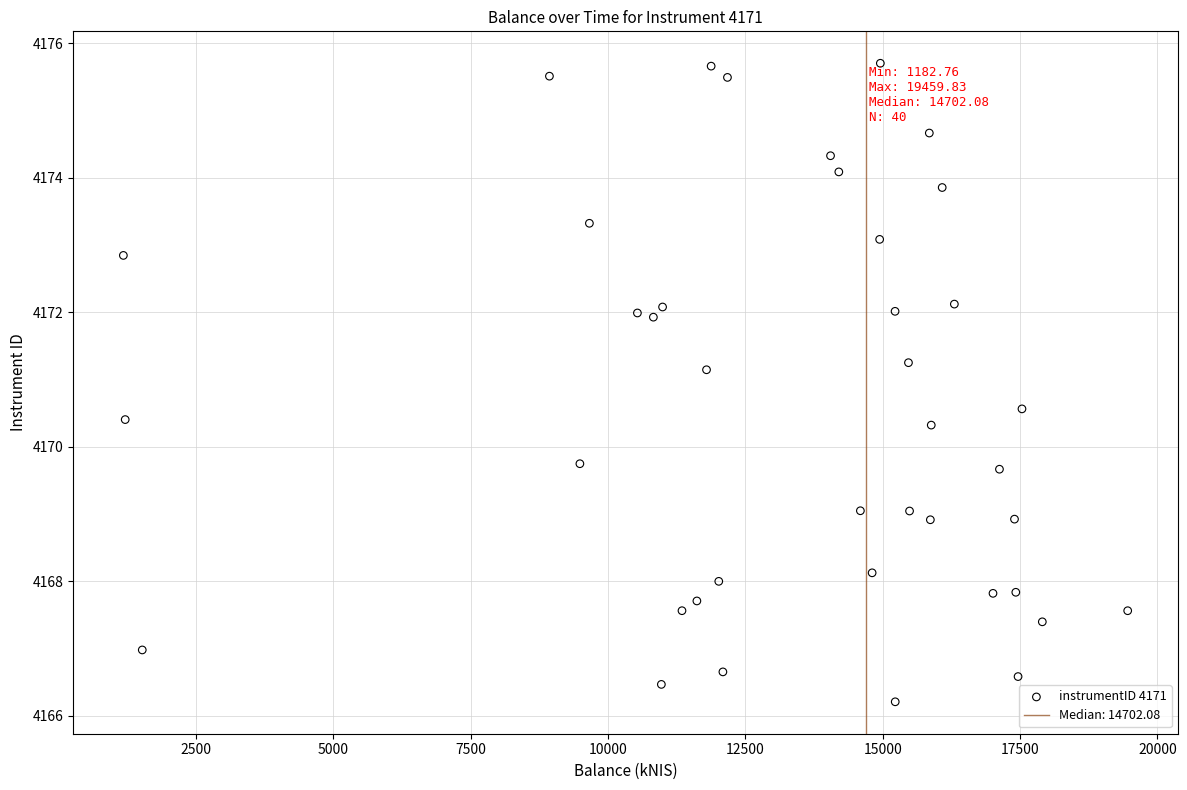

What is the range of X values (max minus min)?

18277.1